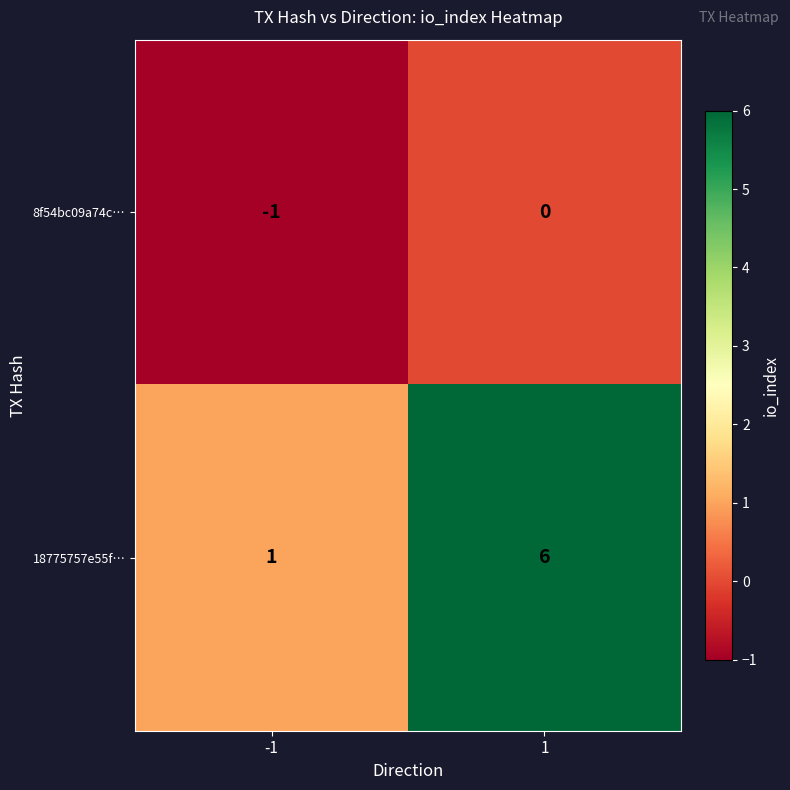

What is the total value across all series at 1?

6